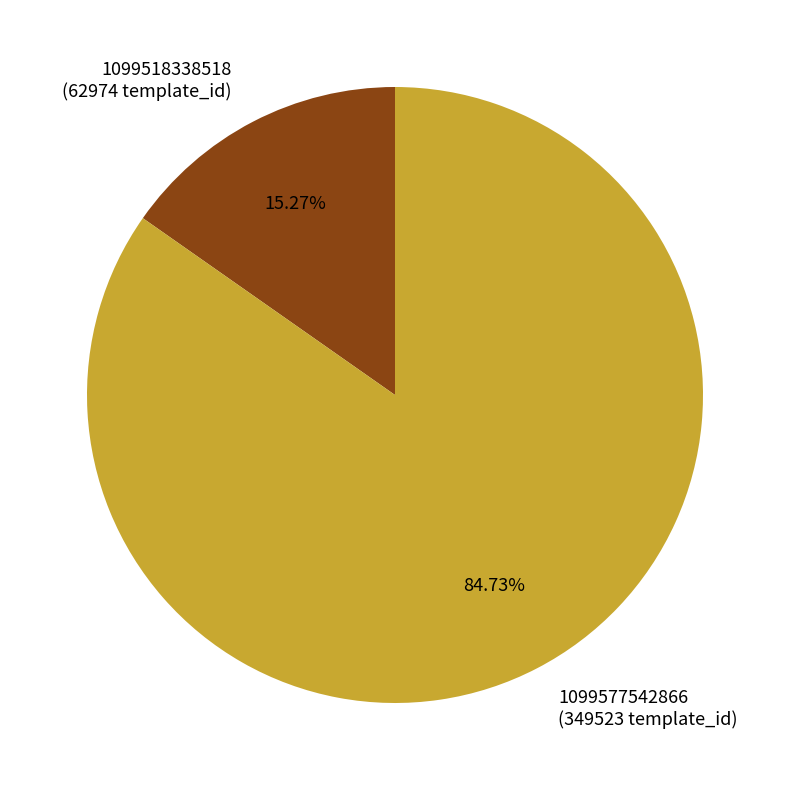

Rank the categories by value from lowest to highest.

1099518338518, 1099577542866